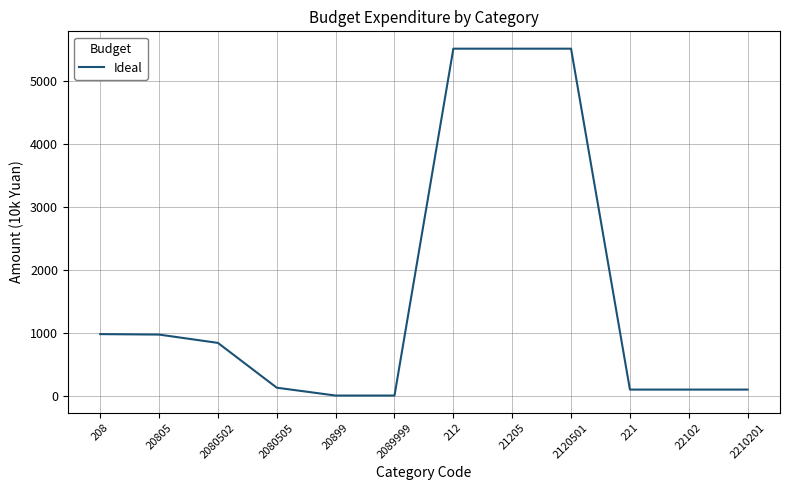

What is the maximum value shown in the chart?

5521.6